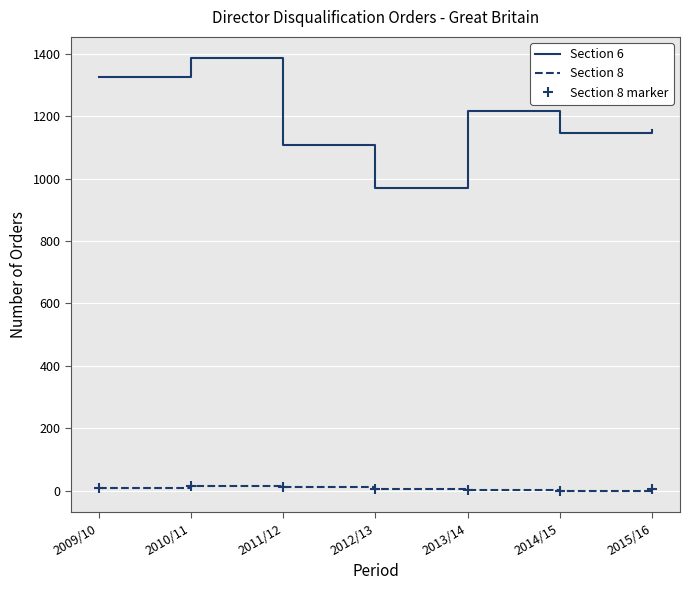

True or false: Section 8 and Section 8 marker cross at least once.

False